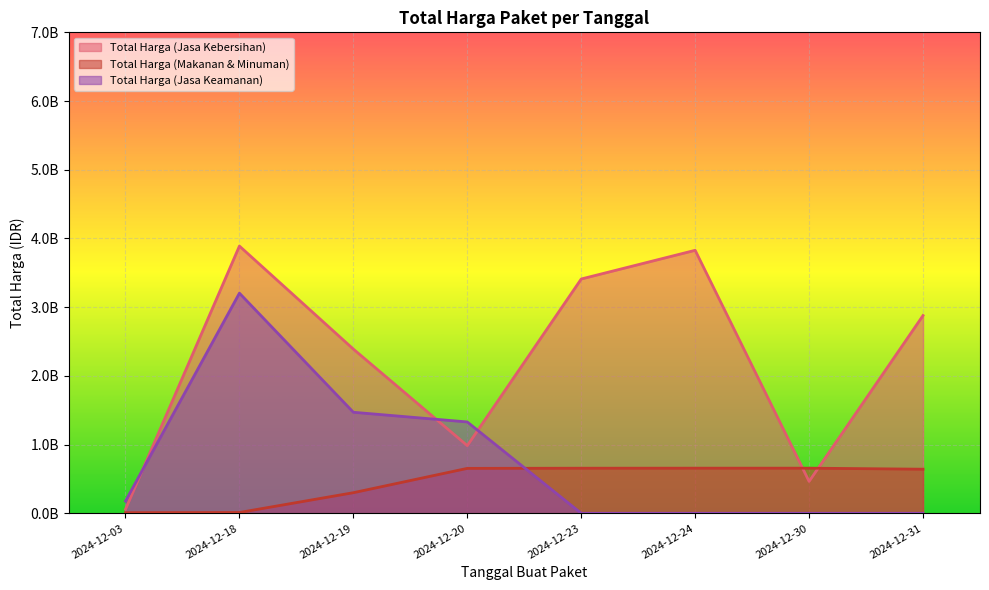

Which series has the widest spread of values?

Total Harga (Jasa Kebersihan)